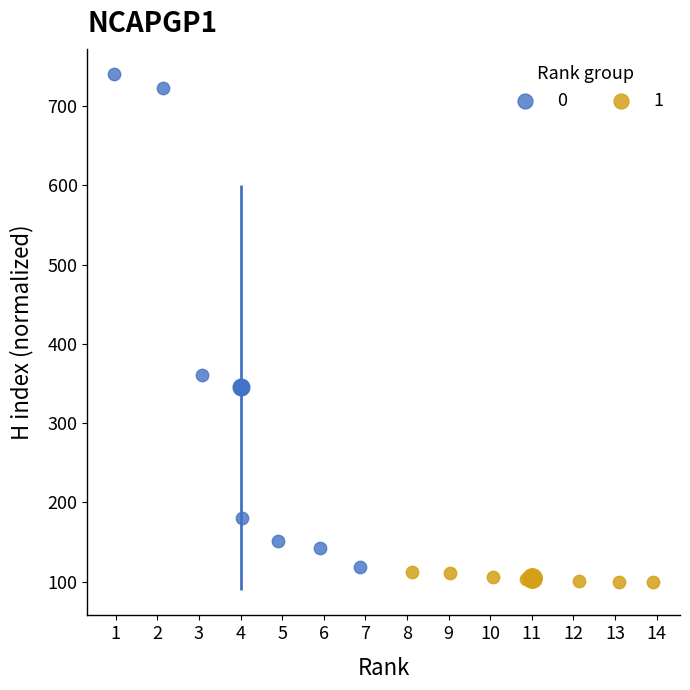

Which series has the largest Y range (max minus min)?

0